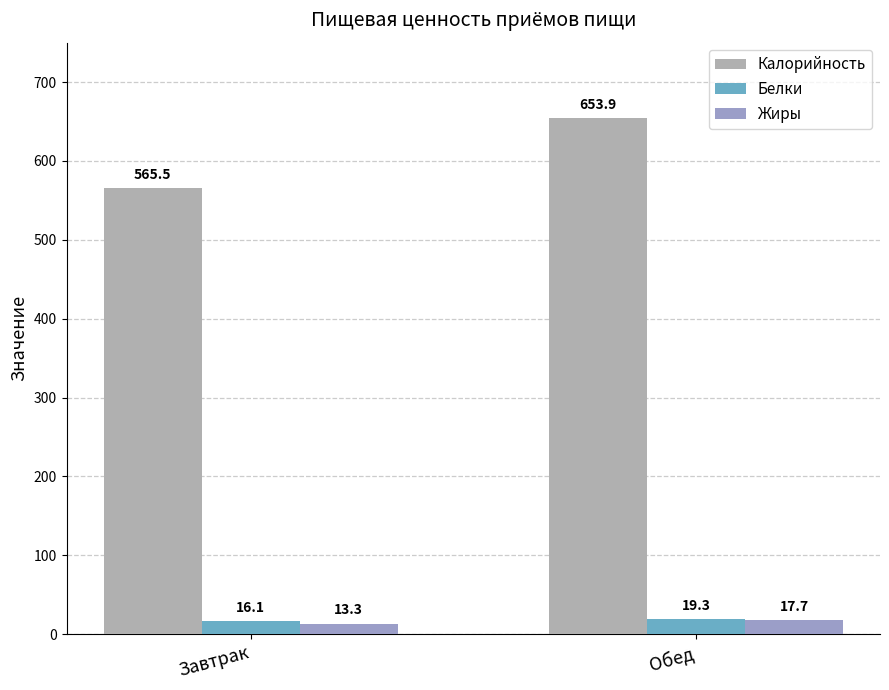

Which category has the highest value in the Белки series?

Обед